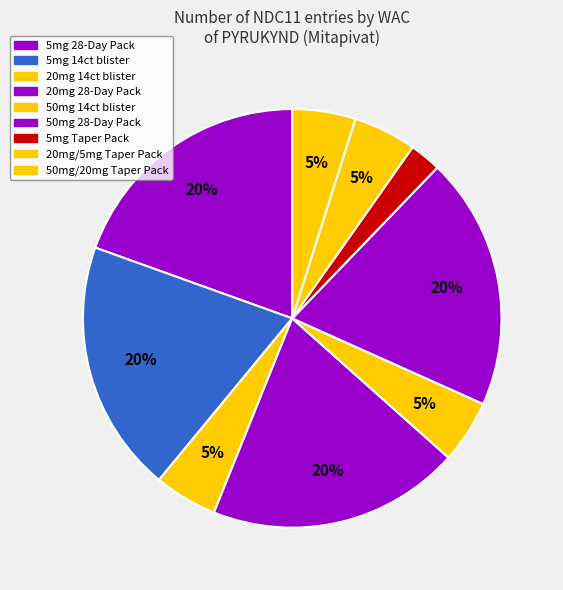

How many segments does this pie chart have?

9